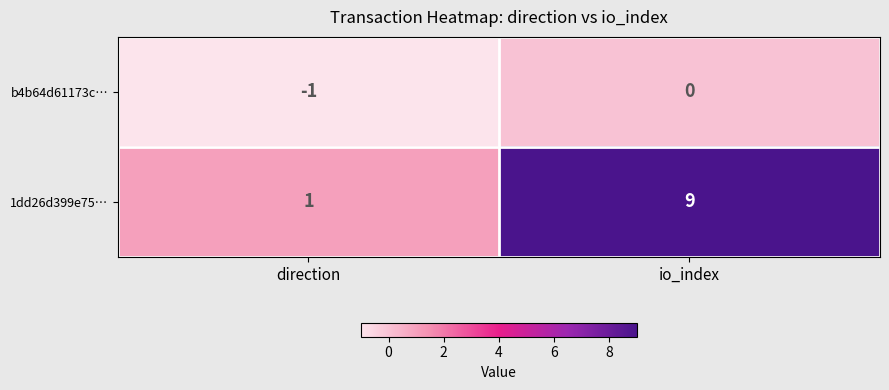

Reading left to right, what are all the values shown in this chart?

b4b64d61173c…: direction=-1	io_index=0
1dd26d399e75…: direction=1	io_index=9